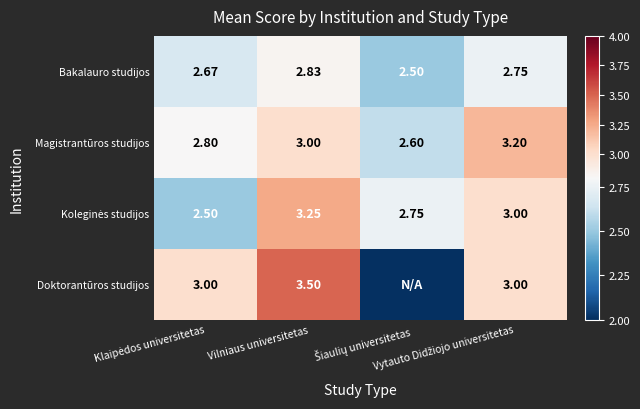

Which category has the lowest value in the Bakalauro studijos series?

Šiaulių universitetas